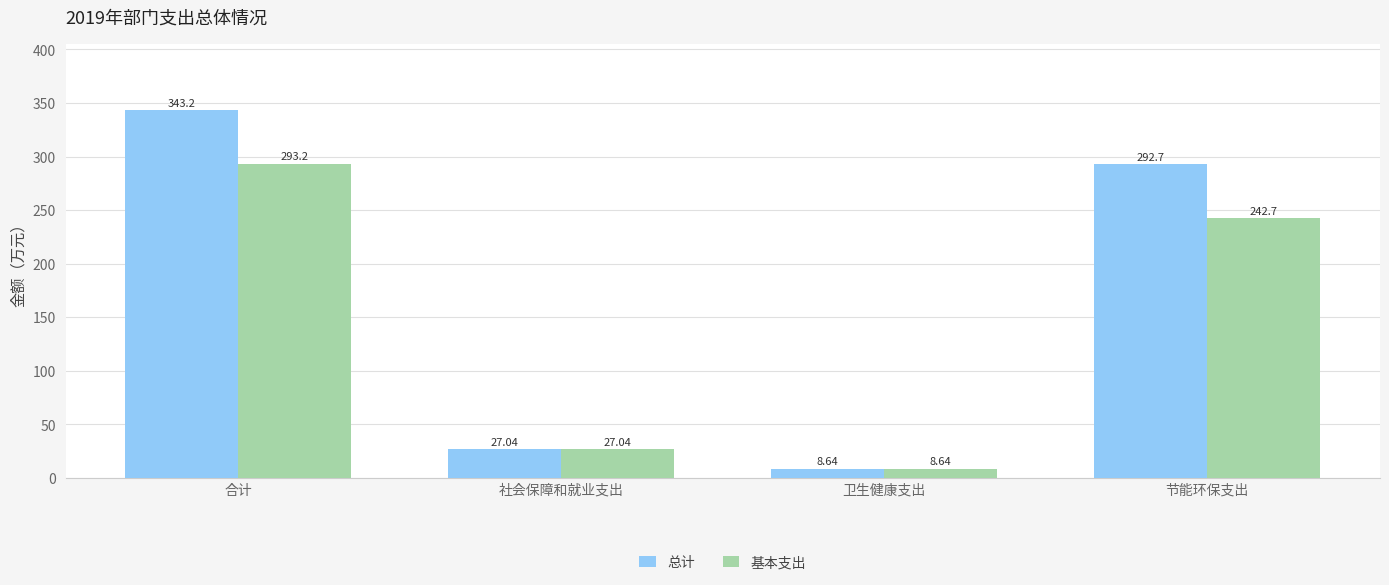

Reading left to right, transcribe all the data shown in this chart.

总计: 合计=343.2	社会保障和就业支出=27.0	卫生健康支出=8.6	节能环保支出=292.7
基本支出: 合计=293.2	社会保障和就业支出=27.0	卫生健康支出=8.6	节能环保支出=242.7